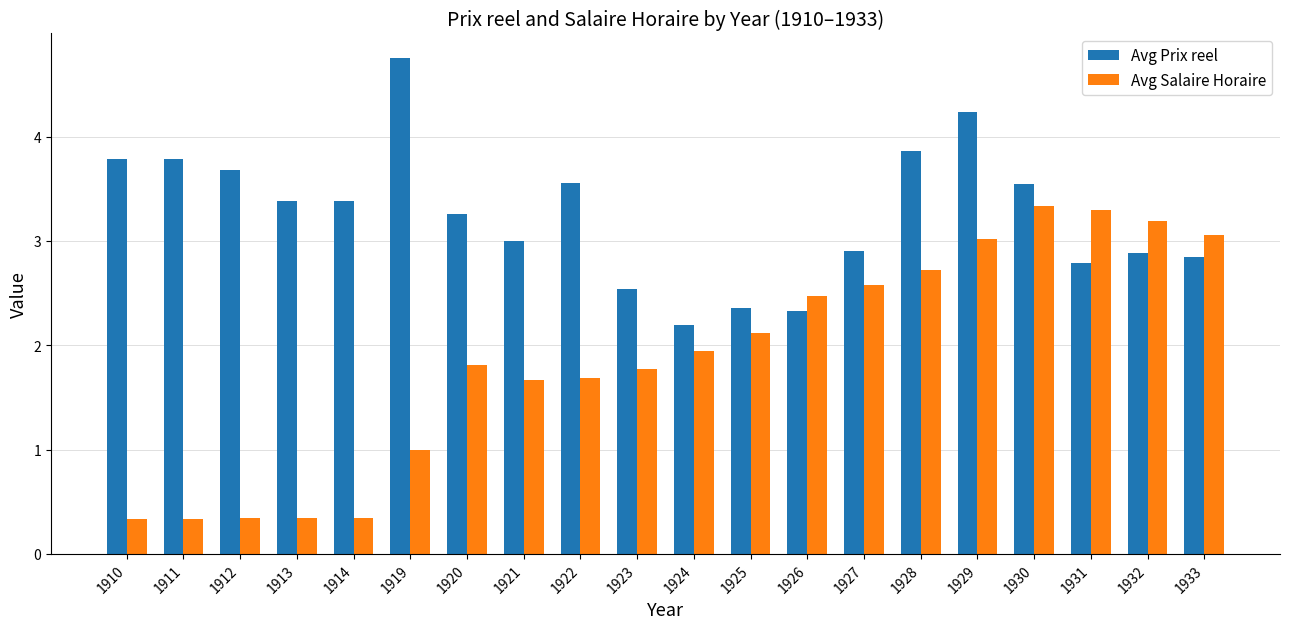

At 1923, list the series in order from smallest to largest.

Avg Salaire Horaire, Avg Prix reel